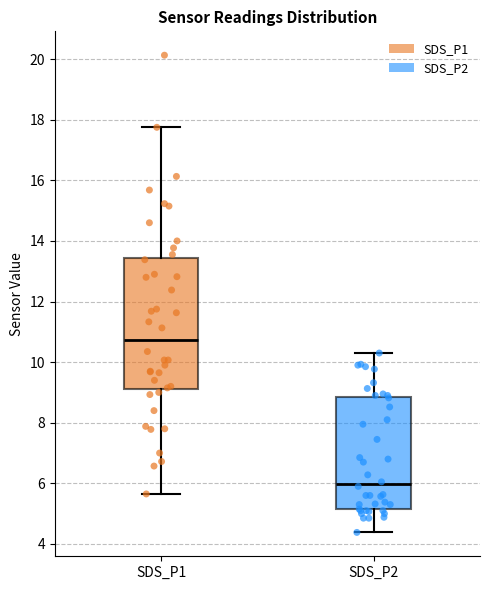

Reading left to right, transcribe this box plot: for each box, give where its median line is, the range the box spans, and where its two whiskers end, as read against the y-axis. The values are not printed on the chart, so give them approximately, as read against the axis.

SDS_P1: median 10.8, box 9.2 to 13.4, whiskers 5.6 to 17.8
SDS_P2: median 6.0, box 5.2 to 8.8, whiskers 4.4 to 10.4